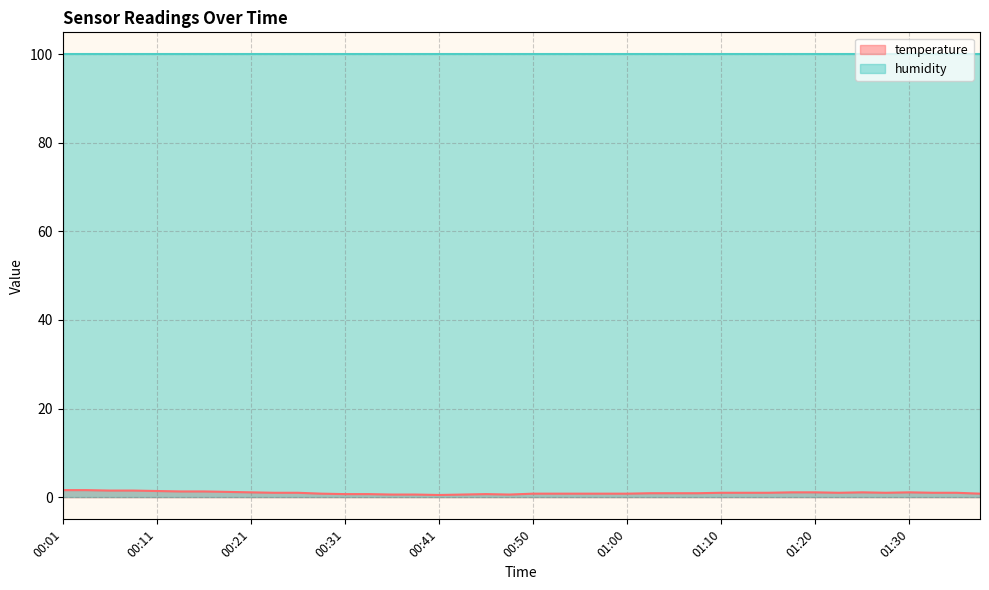

How many interior local valleys (lower than both neighbors) does the data have?

4